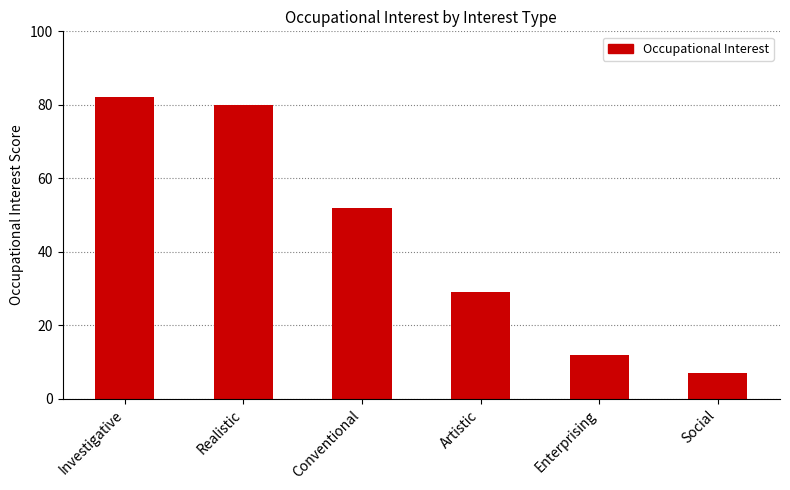

Reading right to left, transcribe all the data shown in this chart.

7	12	29	52	80	82